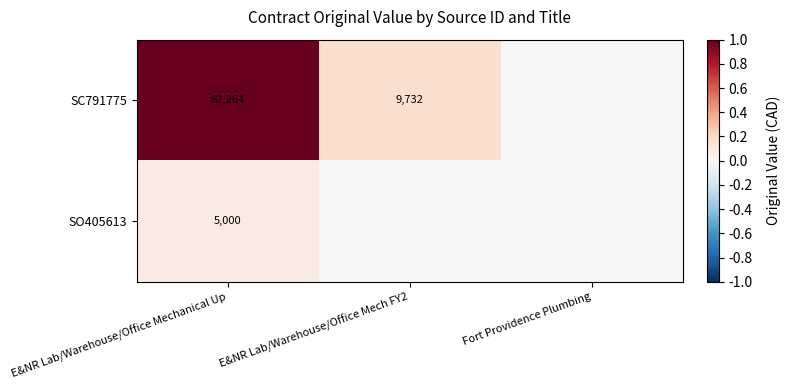

Rank the series at E&NR Lab/Warehouse/Office Mechanical Up from highest to lowest value.

SC791775, SO405613